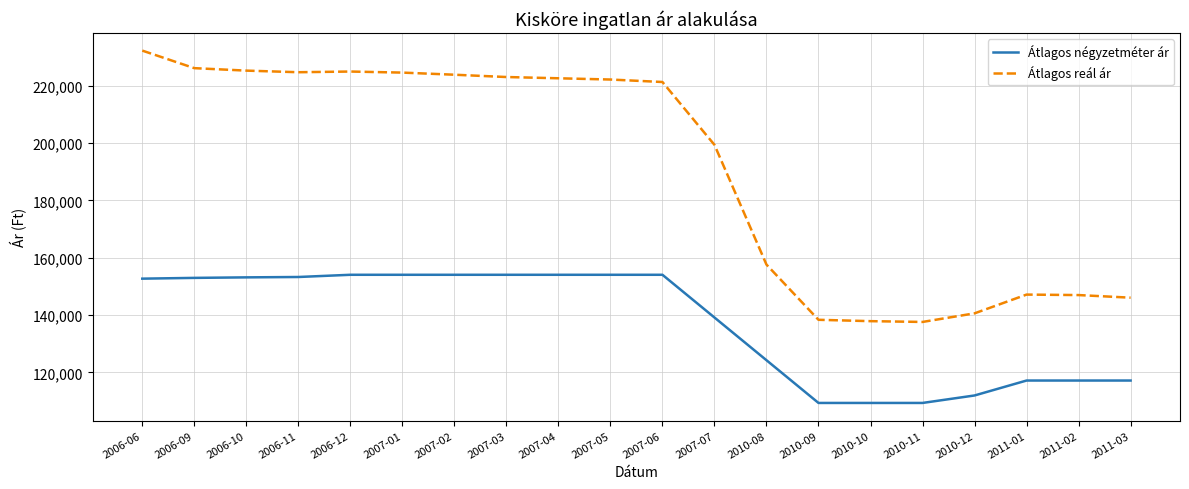

Which series has the largest total across all categories?

Átlagos reál ár